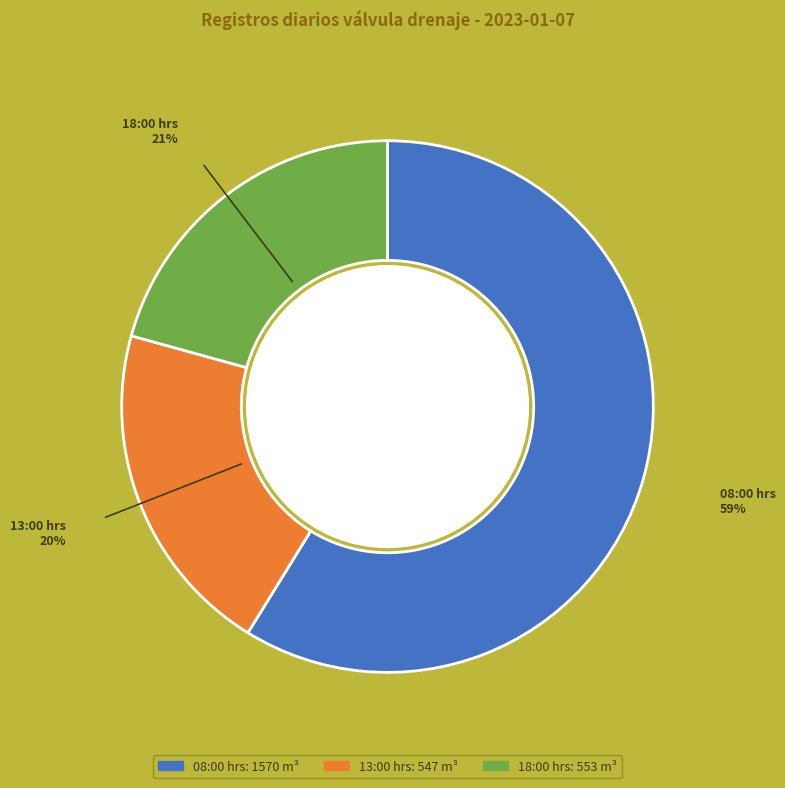

What percentage is the 13:00 hrs slice, to the nearest percent?

20%